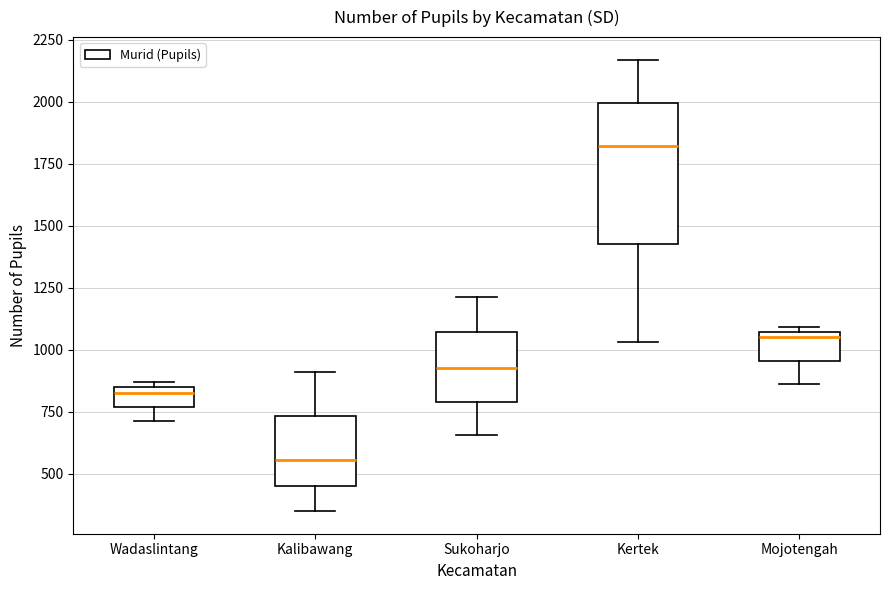

Reading left to right, read every box against the y-axis: the position of its median line, the range the box covers, and the ends of its whiskers. The values are not printed on the chart, so give them approximately, as read against the axis.

Wadaslintang: median 850 (just below the box's upper edge), box 750 to 850, whiskers 700 to 850 (just above the box's upper edge)
Kalibawang: median 550, box 450 to 750, whiskers 350 to 900
Sukoharjo: median 950, box 800 to 1050, whiskers 650 to 1200
Kertek: median 1800, box 1450 to 2000, whiskers 1050 to 2150
Mojotengah: median 1050 (just below the box's upper edge), box 950 to 1050, whiskers 850 to 1100